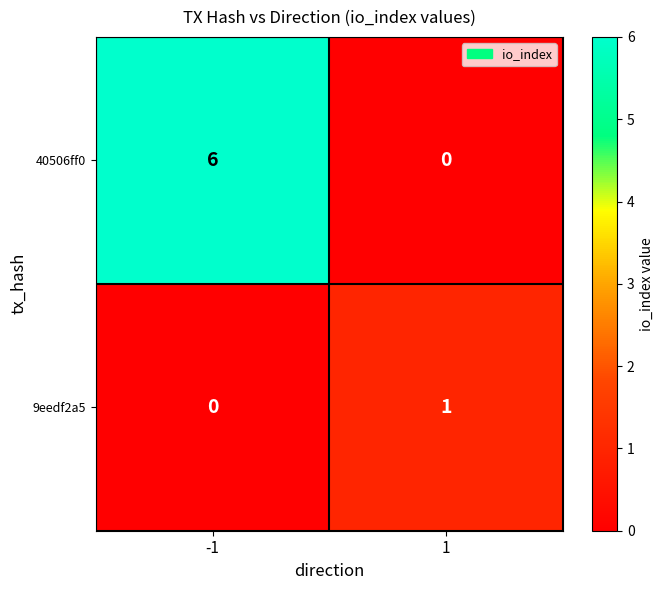

How many series are shown in this chart?

2